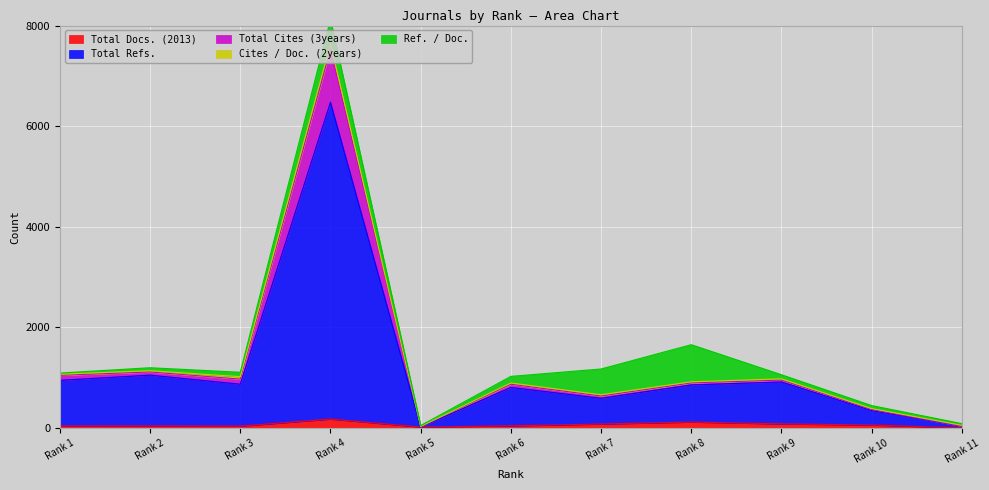

List the labels in order of Total Docs. (2013) value, largest first.

Rank 4, Rank 8, Rank 9, Rank 7, Rank 10, Rank 6, Rank 2, Rank 1, Rank 3, Rank 5, Rank 11